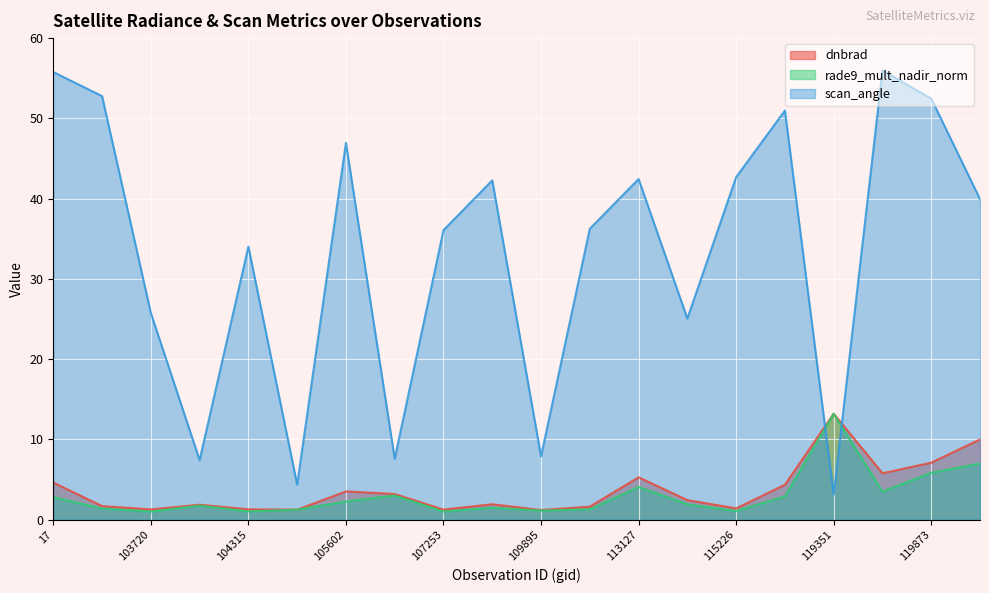

What is the difference between the maximum and minimum values in the rade9_mult_nadir_norm series?

12.2